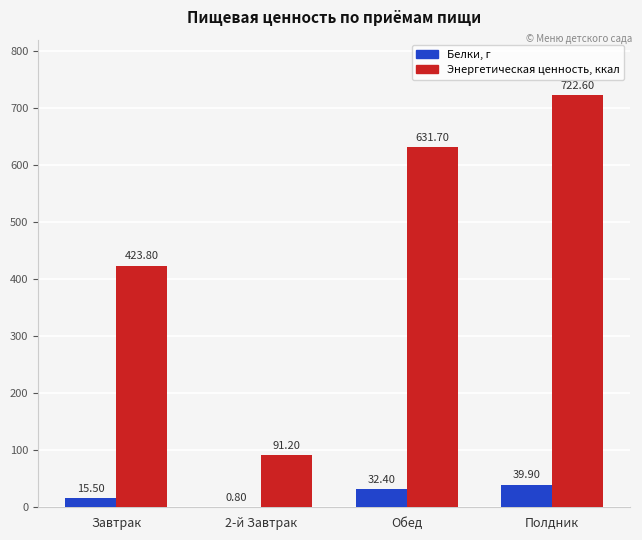

Is the value of Энергетическая ценность, ккал at Обед greater than the value of Белки, г at Полдник?

Yes